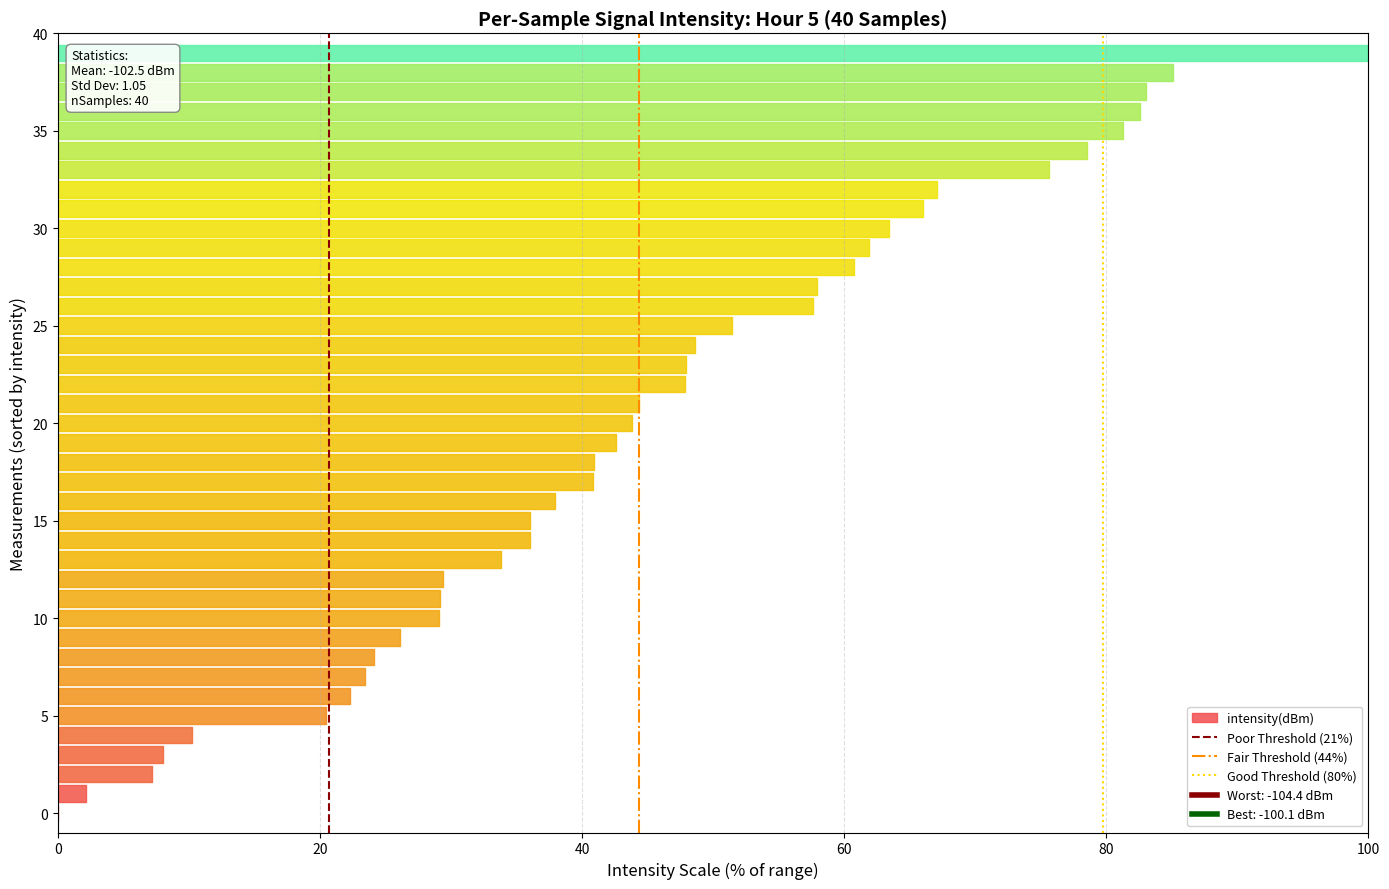

Rank the series at 20 from highest to lowest value.

Poor Threshold (21%), Fair Threshold (44%), Good Threshold (80%)